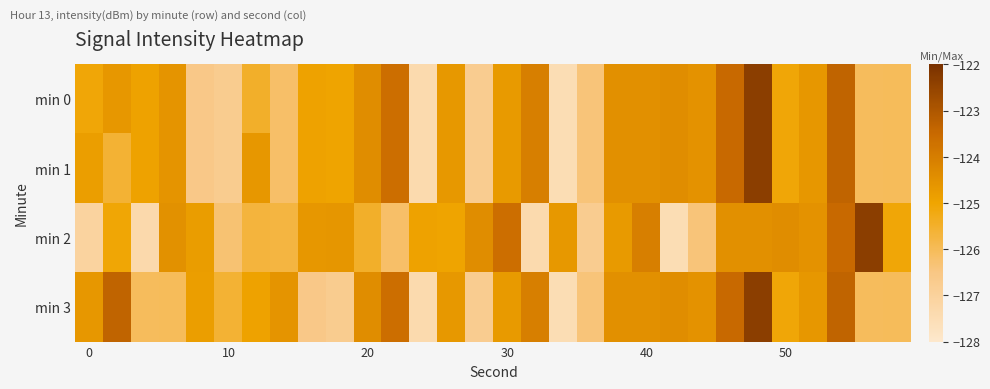

List the series in order of their peak value, highest first.

min 0, min 1, min 2, min 3